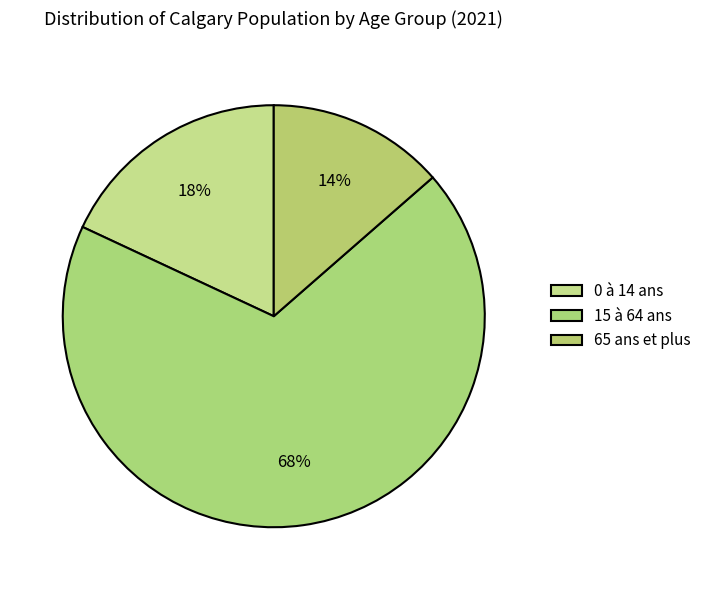

Is it true that 65 ans et plus is 6% of the pie?

False